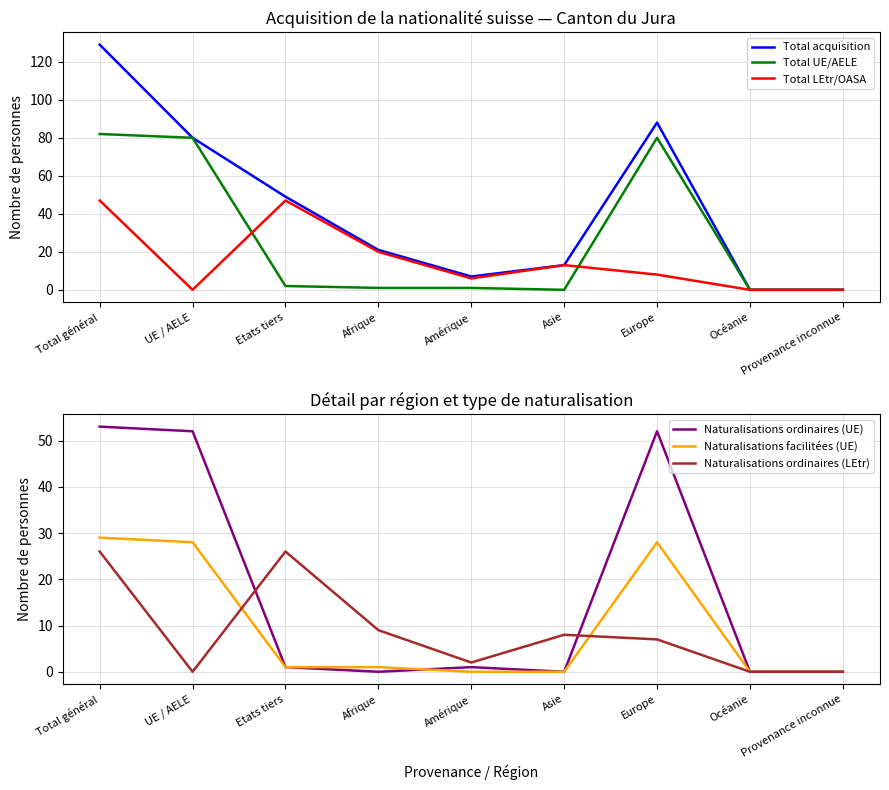

Count the number of data series in this chart.

6